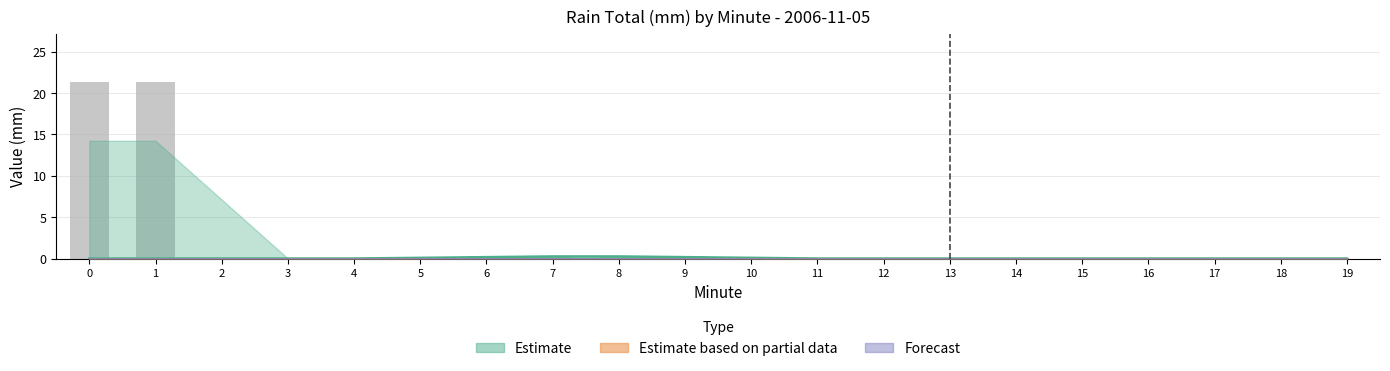

Rank the categories by value from highest to lowest.

0, 1, 6, 7, 8, 9, 2, 3, 4, 5, 10, 11, 12, 13, 14, 15, 16, 17, 18, 19